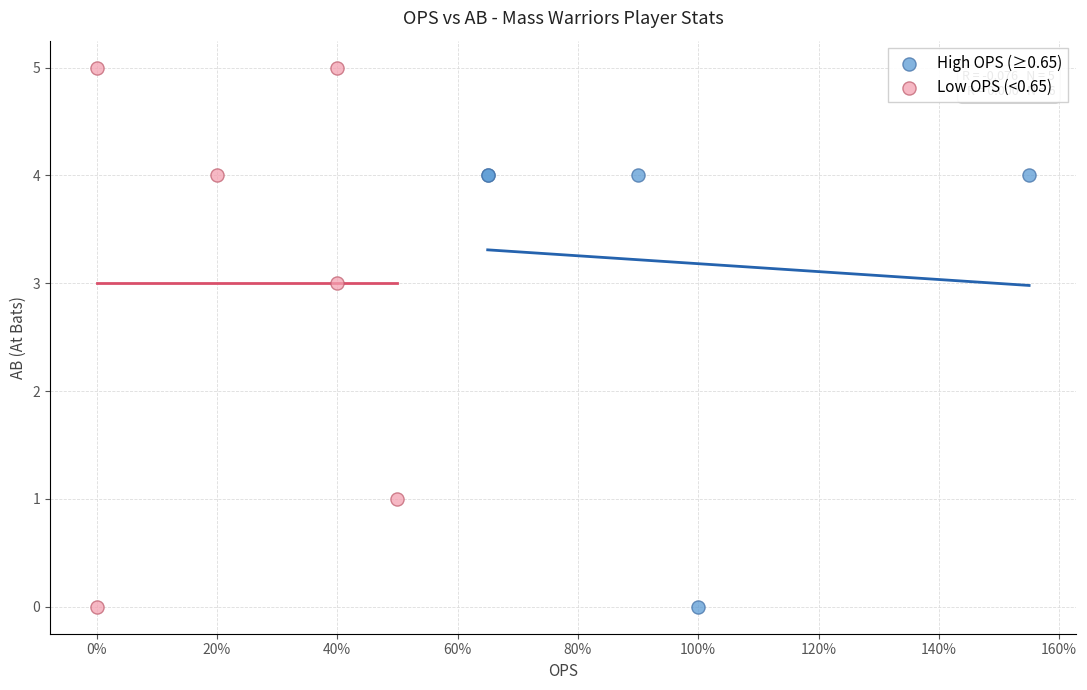

Which series has the largest Y range (max minus min)?

Low OPS (<0.65)